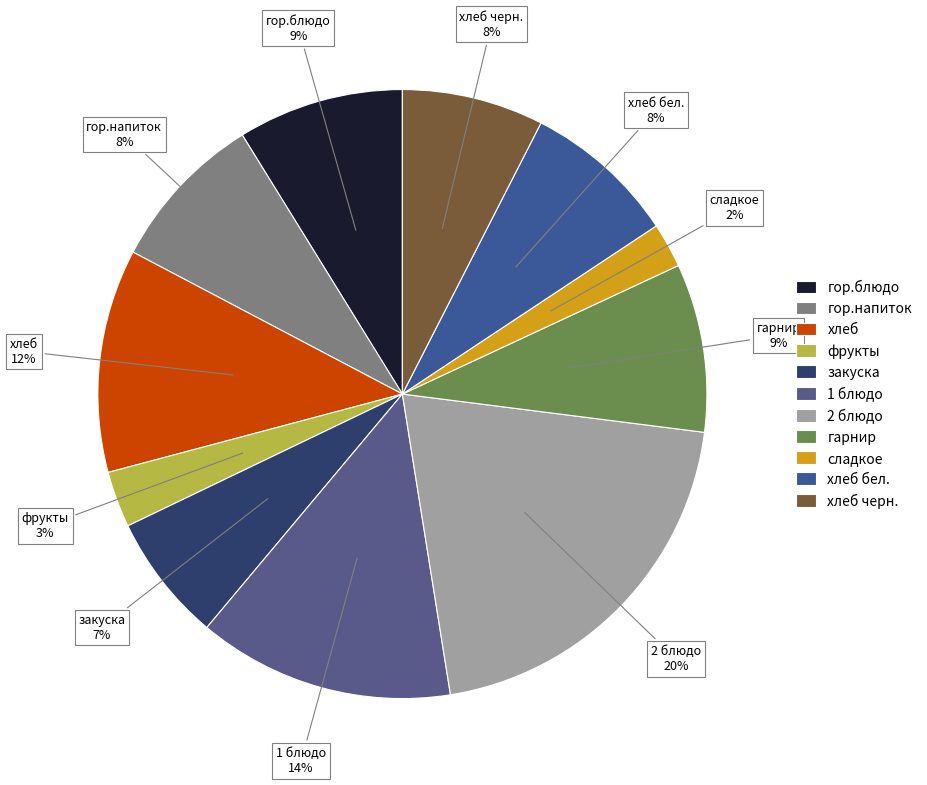

Do гарнир and гор.напиток together represent more than half of the pie?

No